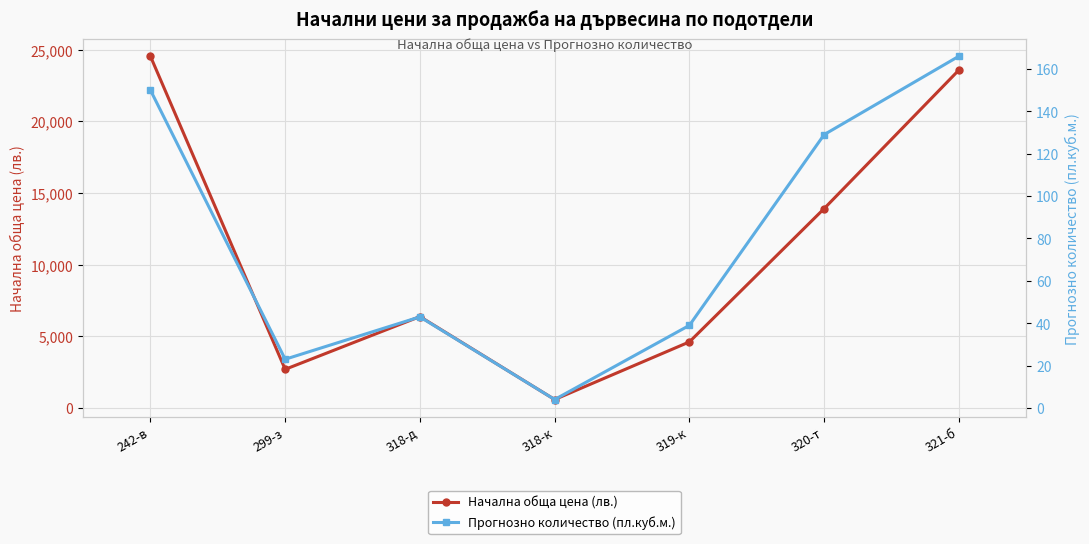

What is the difference between the maximum and second lowest values in the Прогнозно количество (пл.куб.м.) series?

143